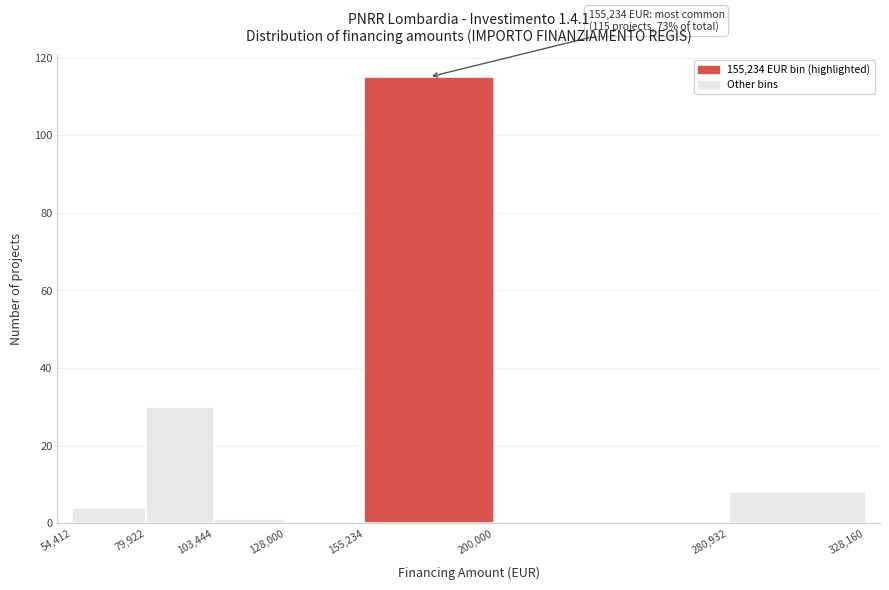

Which range on the x-axis has the tallest bar?

155,234 to 200,000